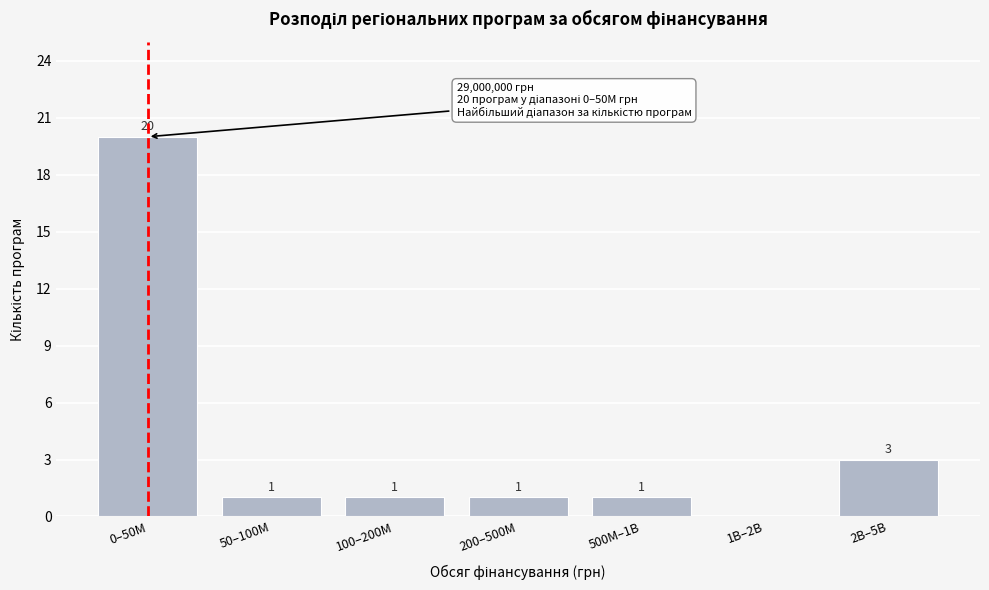

Reading right to left, transcribe all the data shown in this chart.

2B–5B=3	1B–2B=0	500M–1B=1	200–500M=1	100–200M=1	50–100M=1	0–50M=20